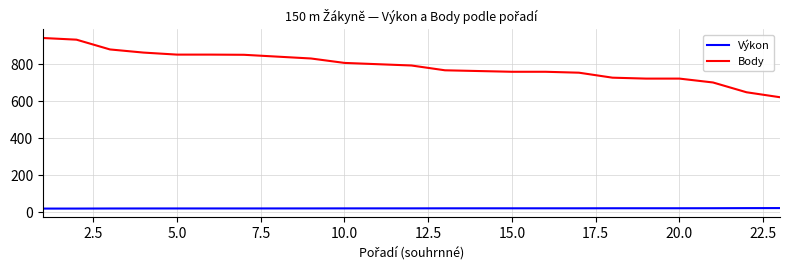

Which series has the largest total across all categories?

Body